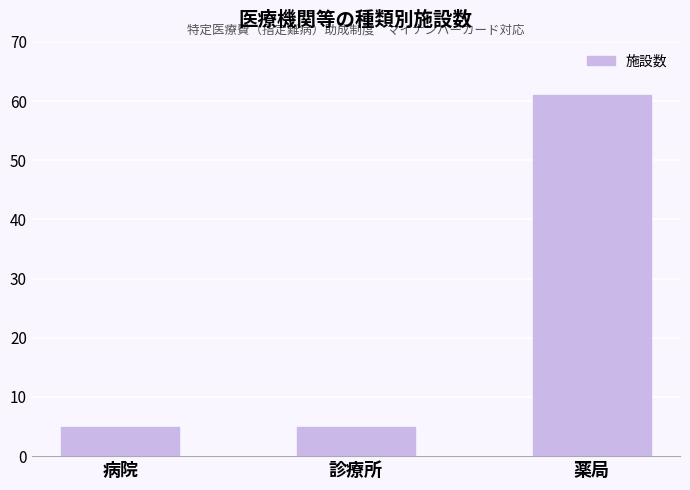

What is the difference between the values at 薬局 and 病院?

56